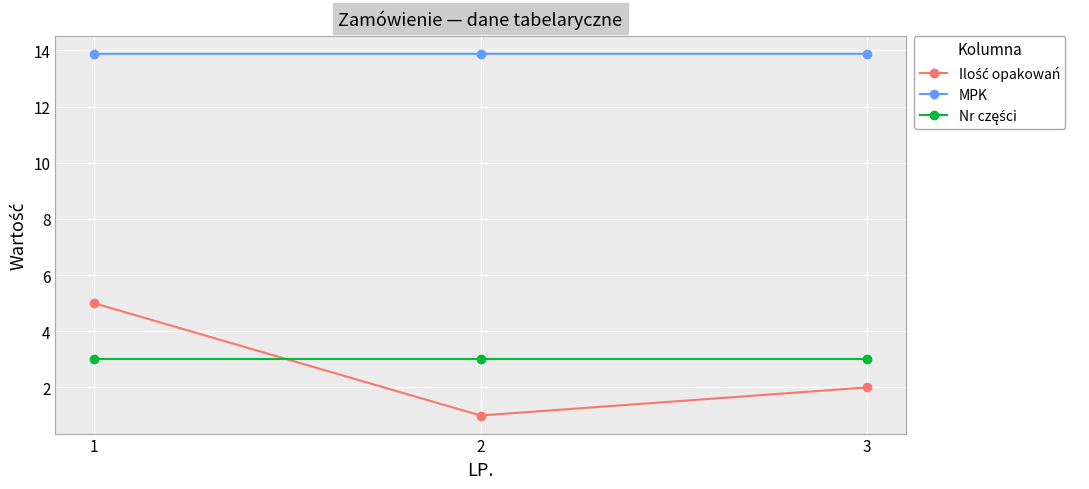

What is the difference between the highest and lowest values at 2?

12.9